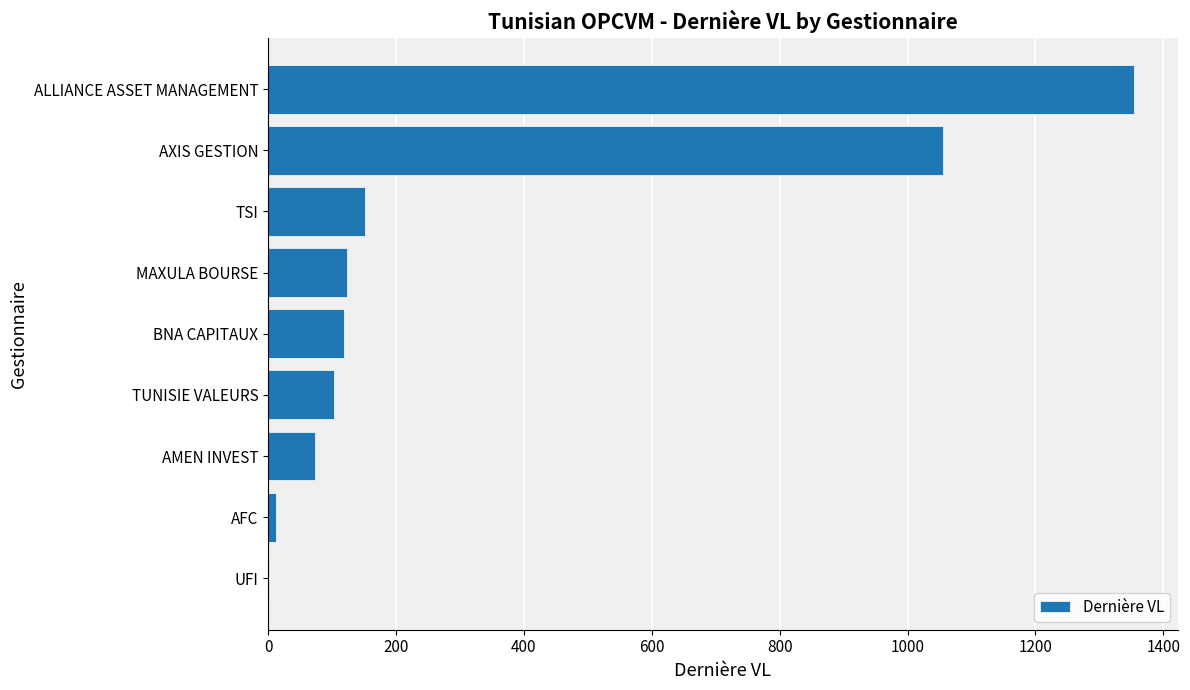

Read the value at MAXULA BOURSE.

123.9